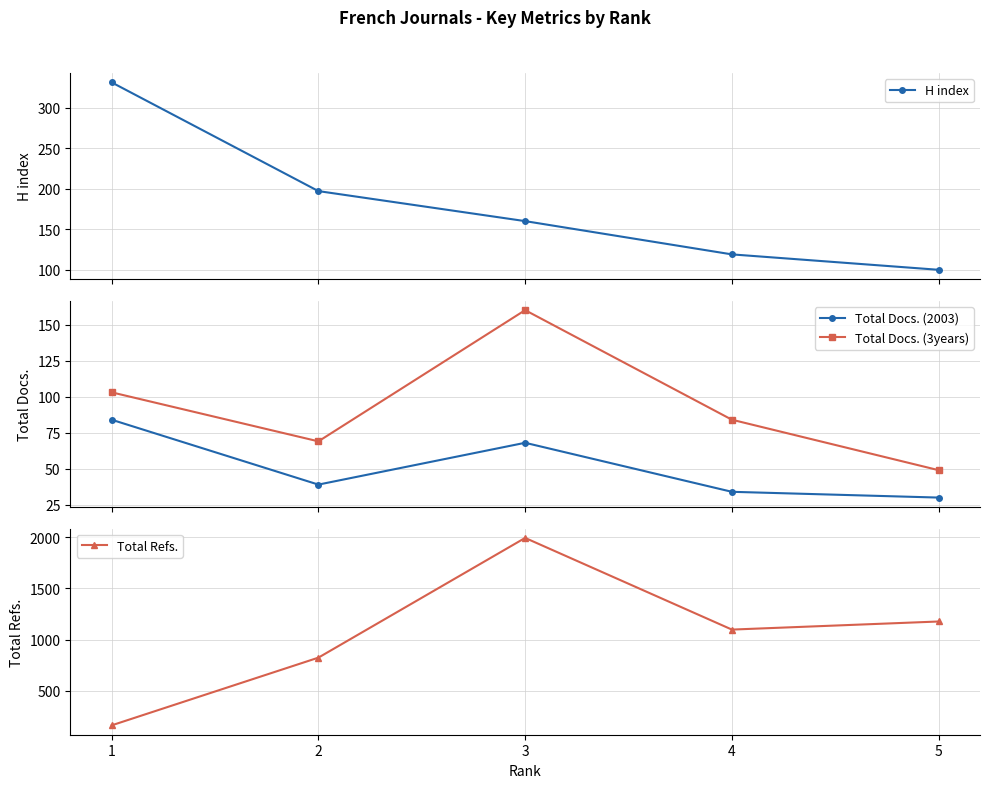

The H index series shows 100 at 5. True or false?

True